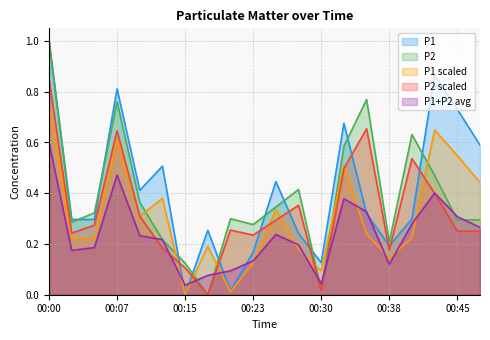

Which series has the widest spread of values?

P1